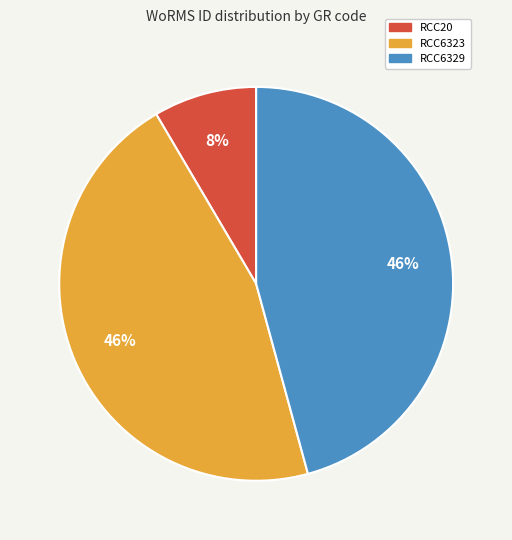

True or false: RCC6329 accounts for 46% of the total.

True